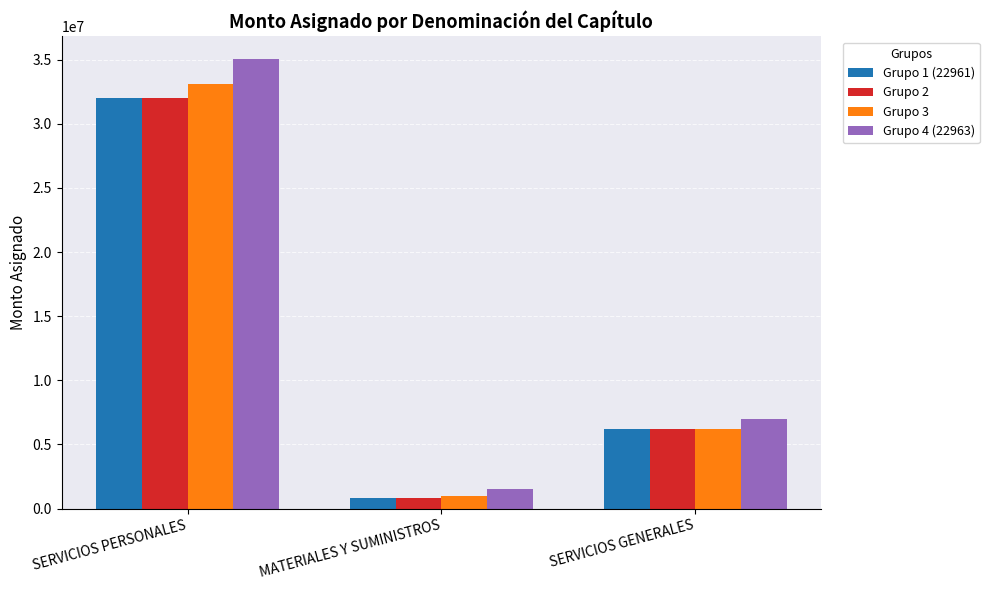

Reading right to left, list all the values displayed in this chart.

Grupo 1 (22961): SERVICIOS GENERALES=6200000	MATERIALES Y SUMINISTROS=800000	SERVICIOS PERSONALES=32000000
Grupo 2: SERVICIOS GENERALES=6200000	MATERIALES Y SUMINISTROS=800000	SERVICIOS PERSONALES=32000000
Grupo 3: SERVICIOS GENERALES=6200000	MATERIALES Y SUMINISTROS=1000000	SERVICIOS PERSONALES=33080000
Grupo 4 (22963): SERVICIOS GENERALES=7000000	MATERIALES Y SUMINISTROS=1500000	SERVICIOS PERSONALES=35070876